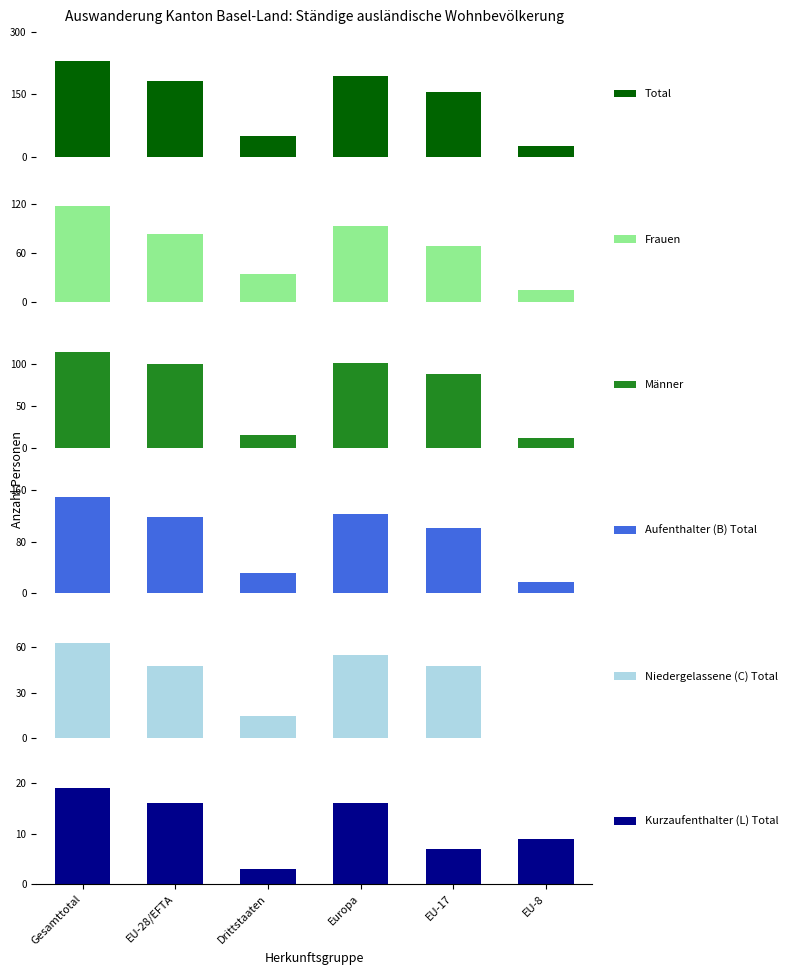

Which series has the largest range (max minus min)?

Total